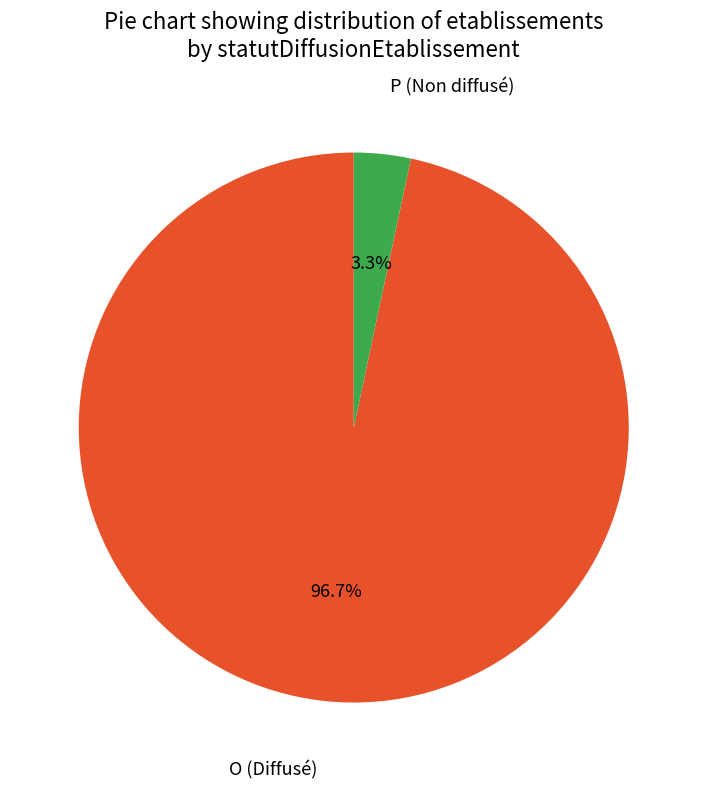

The O slice represents 97% of the pie. True or false?

True